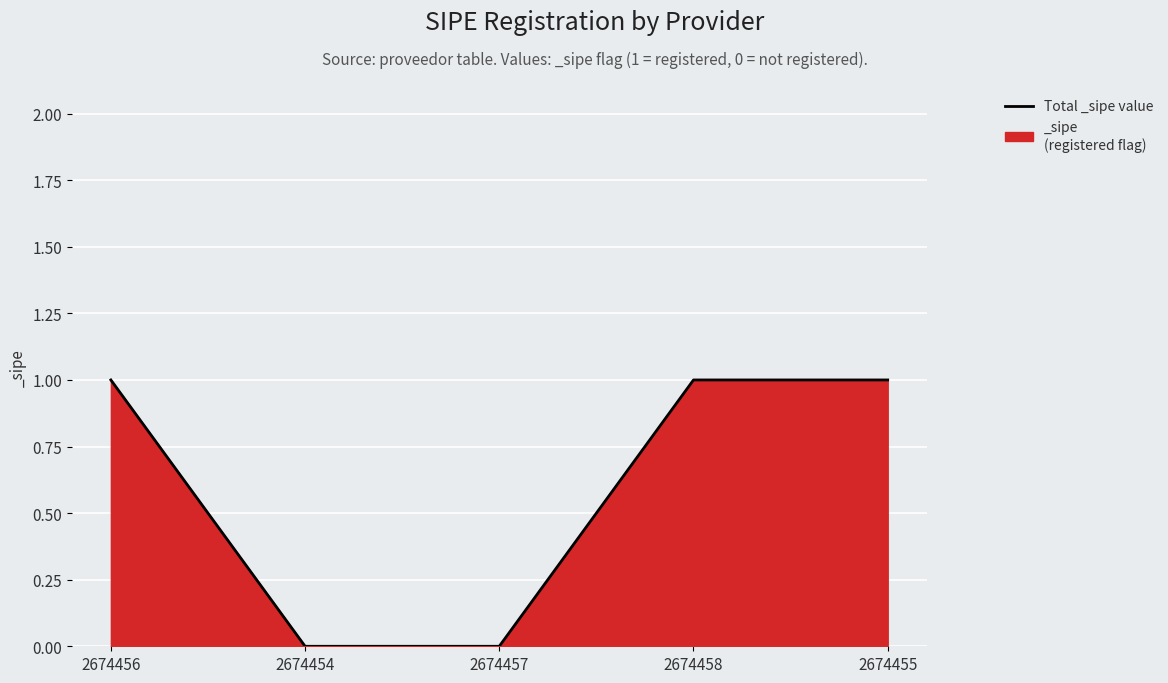

What is the difference between the second highest and second lowest values?

1